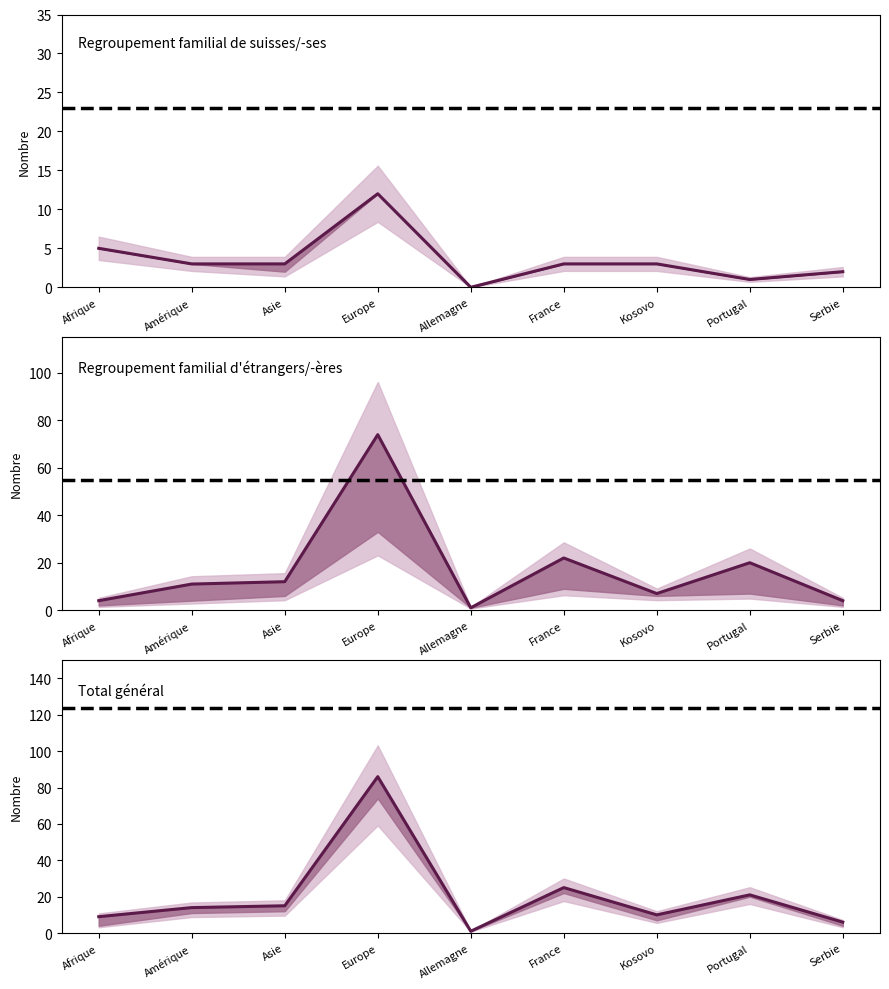

List the labels in order of Regroupement familial etranger value, largest first.

Europe, France, Portugal, Asie, Amérique, Kosovo, Afrique, Serbie, Allemagne